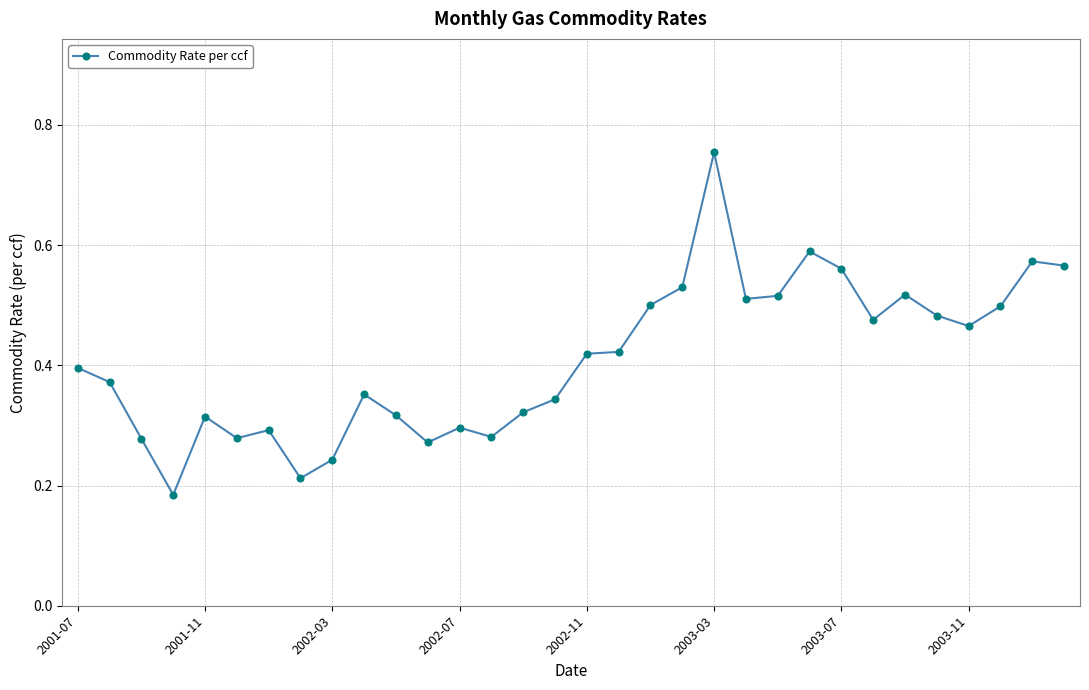

Is this an area chart (filled region under the line)?

No